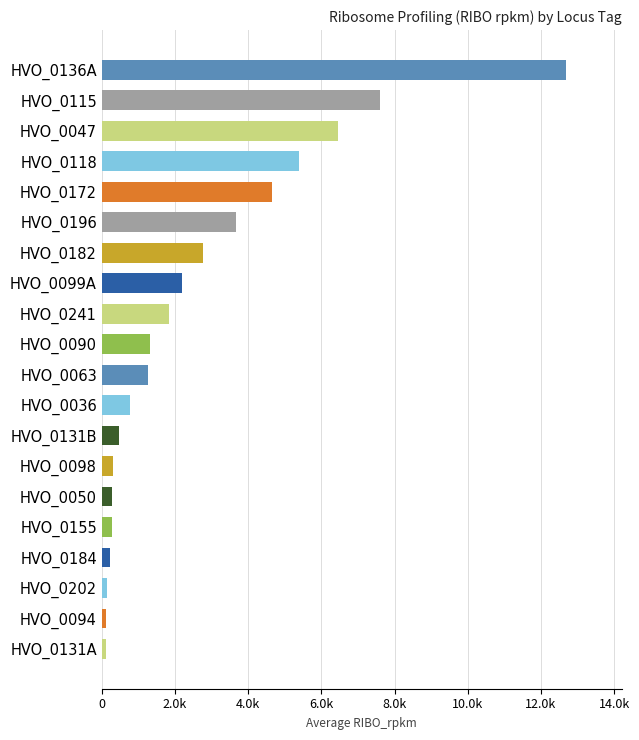

At which category does the chart reach its peak across all series?

HVO_0136A